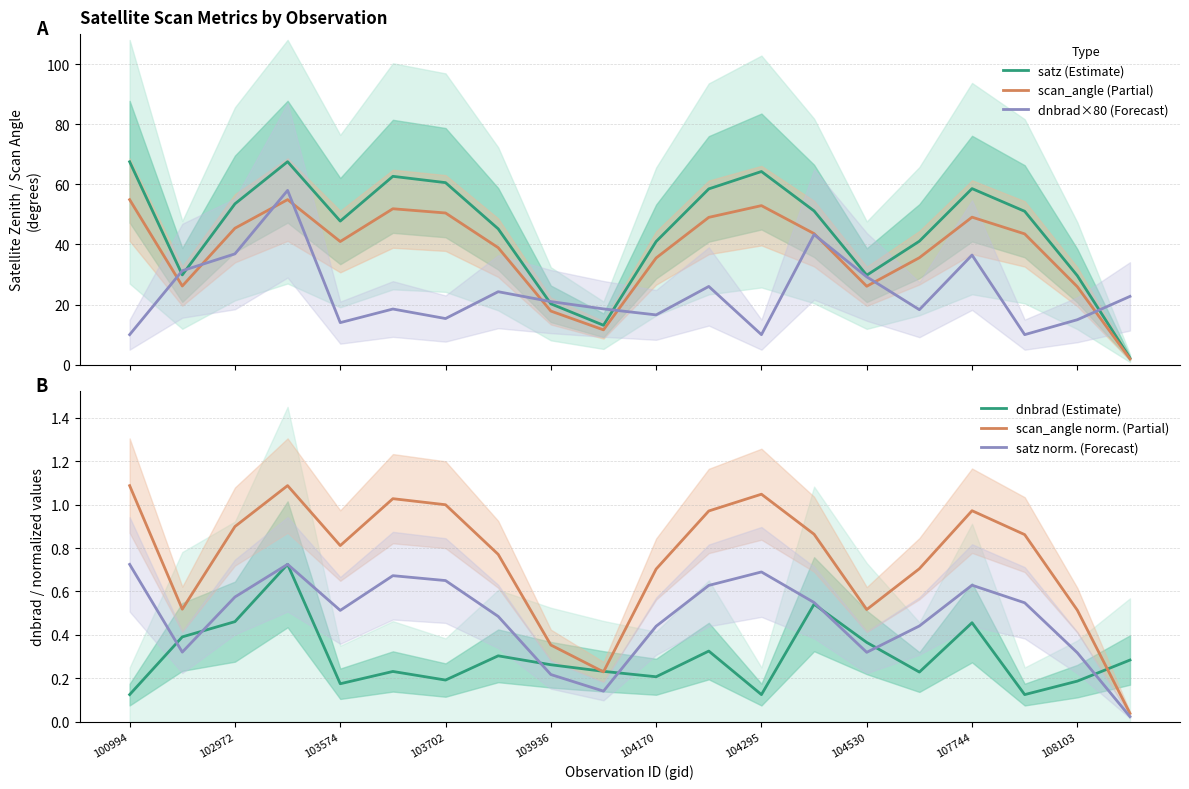

In dnbrad×80 (Forecast), how many points are lower than both neighbors (excluding endpoints)?

6